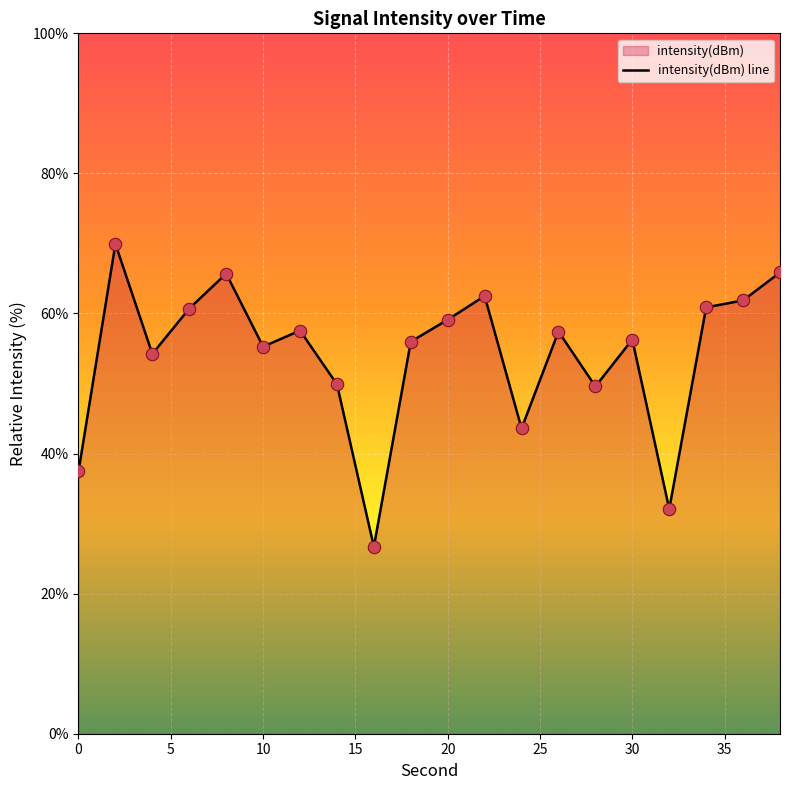

What is the change in value from 6 to 18?

-4.7